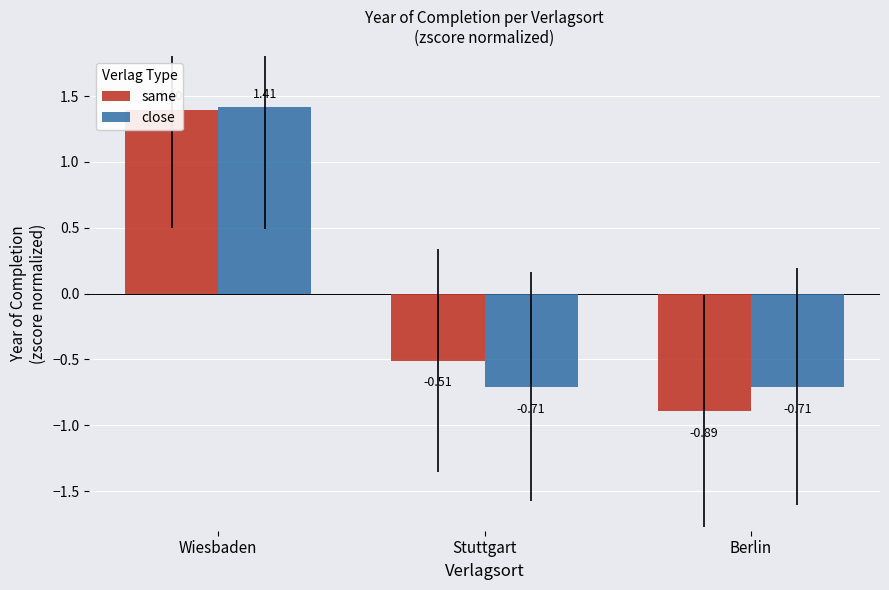

True or false: same has a value of -0.2 at Berlin.

False